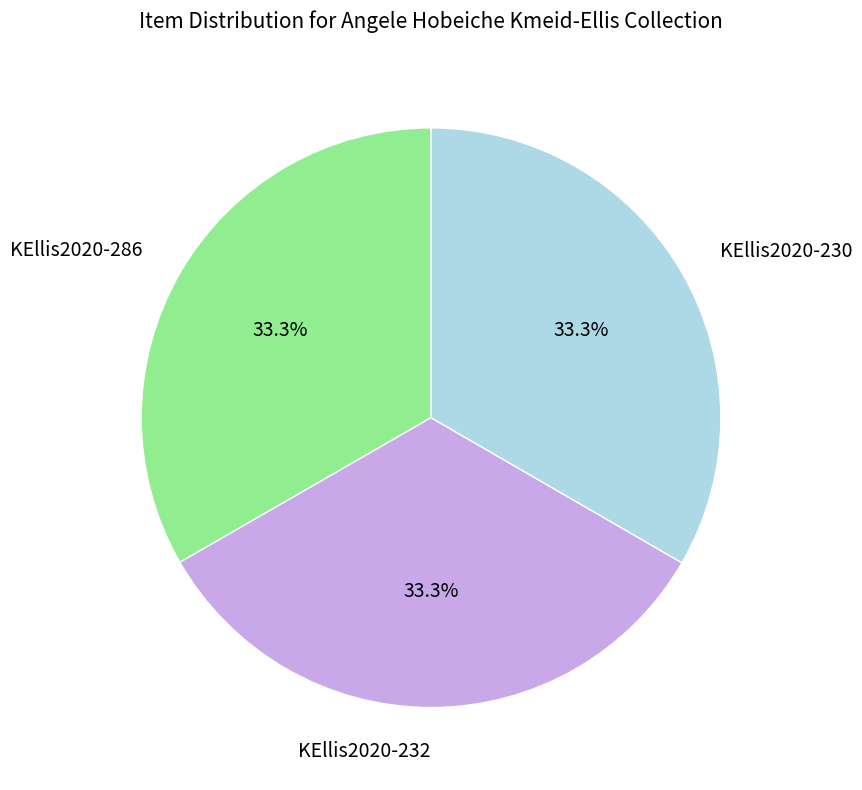

Does any single category account for the majority?

No